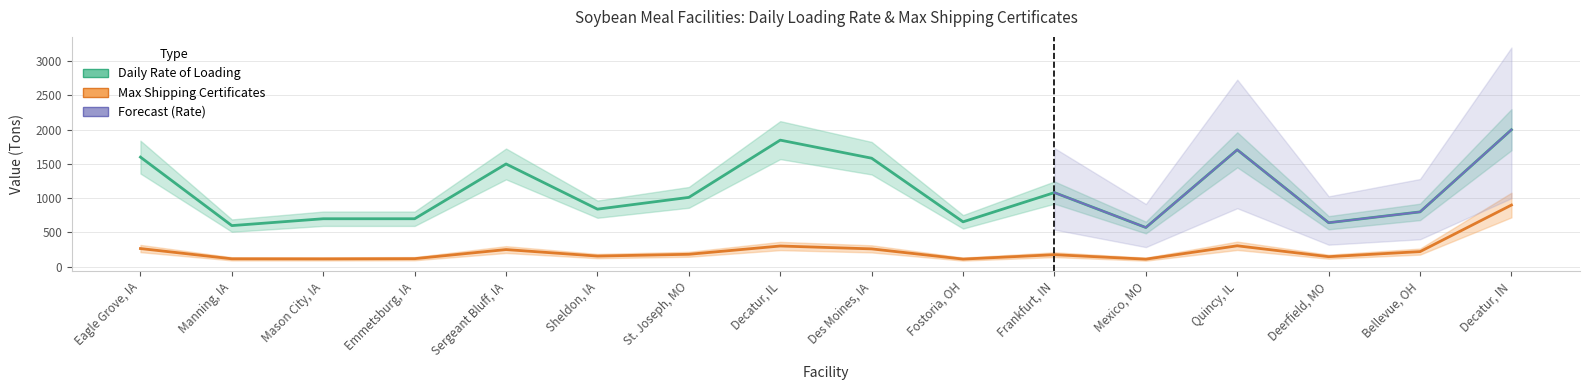

What is the approximate value of Daily Rate of Loading at St. Joseph, MO?

1012